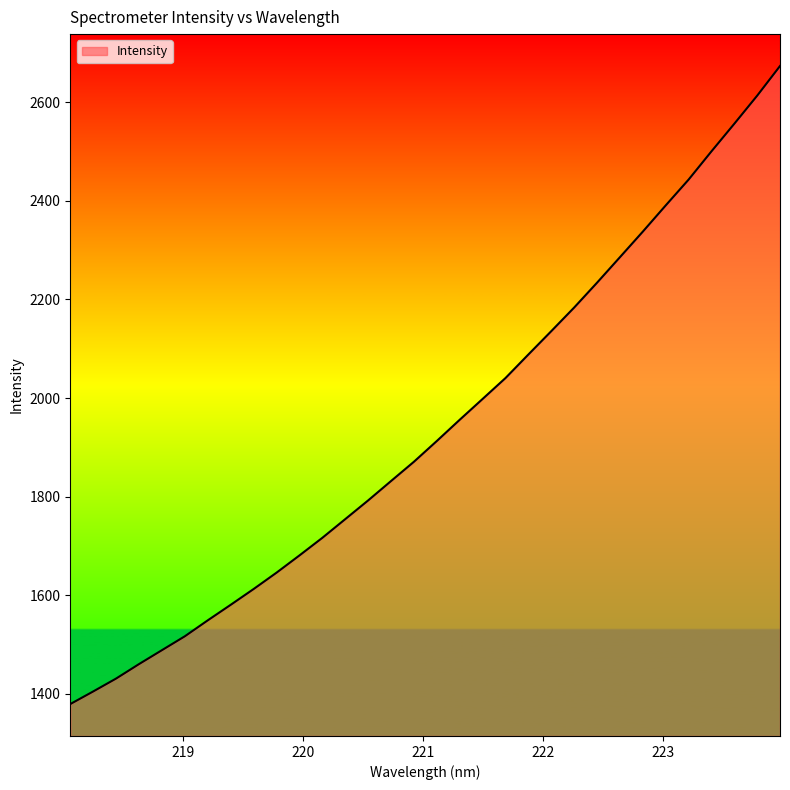

What is the difference between the second highest and minimum values?

1235.0